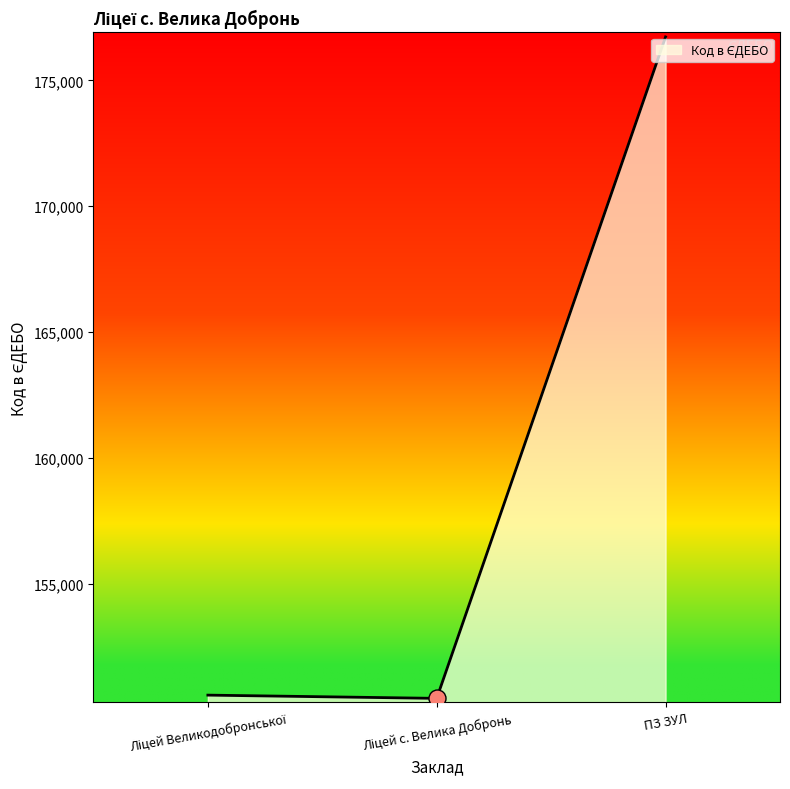

Which has a higher value, ПЗ ЗУЛ or Ліцей Великодобронської?

ПЗ ЗУЛ